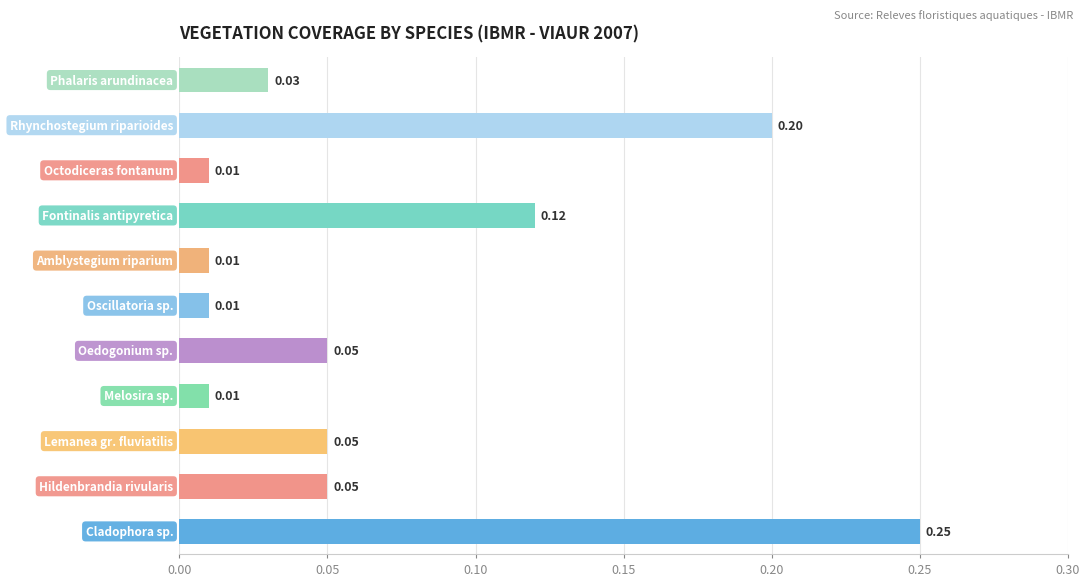

What is the sum of all values?

0.8